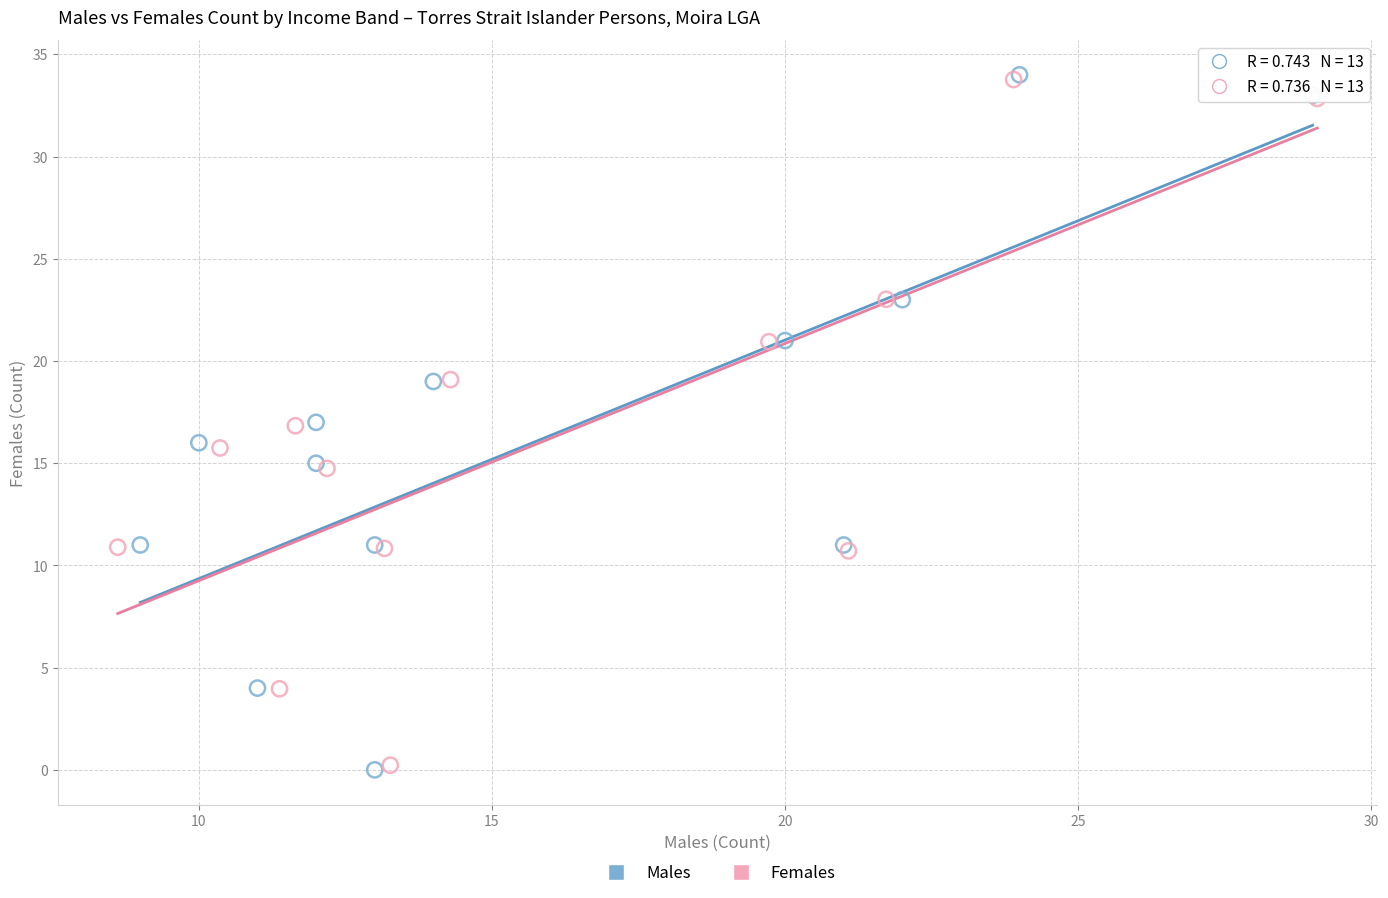

Which series has the widest spread of Y values?

Males